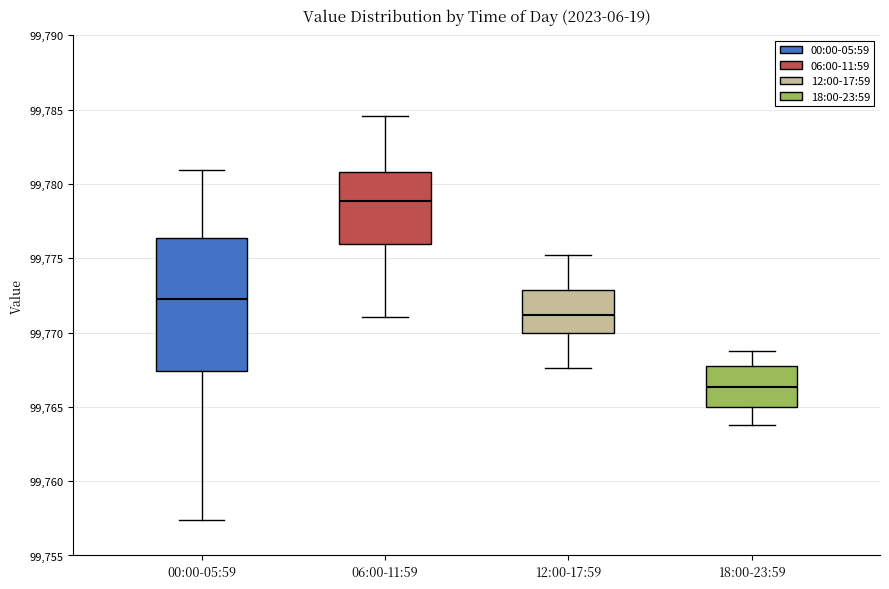

Reading left to right, read every box against the y-axis: the position of its median line, the range the box covers, and the ends of its whiskers. The values are not printed on the chart, so give them approximately, as read against the axis.

00:00-05:59: median 99772.5, box 99767.5 to 99776.5, whiskers 99757.5 to 99781.0
06:00-11:59: median 99779.0, box 99776.0 to 99781.0, whiskers 99771.0 to 99784.5
12:00-17:59: median 99771.0, box 99770.0 to 99773.0, whiskers 99767.5 to 99775.0
18:00-23:59: median 99766.5, box 99765.0 to 99768.0, whiskers 99764.0 to 99769.0